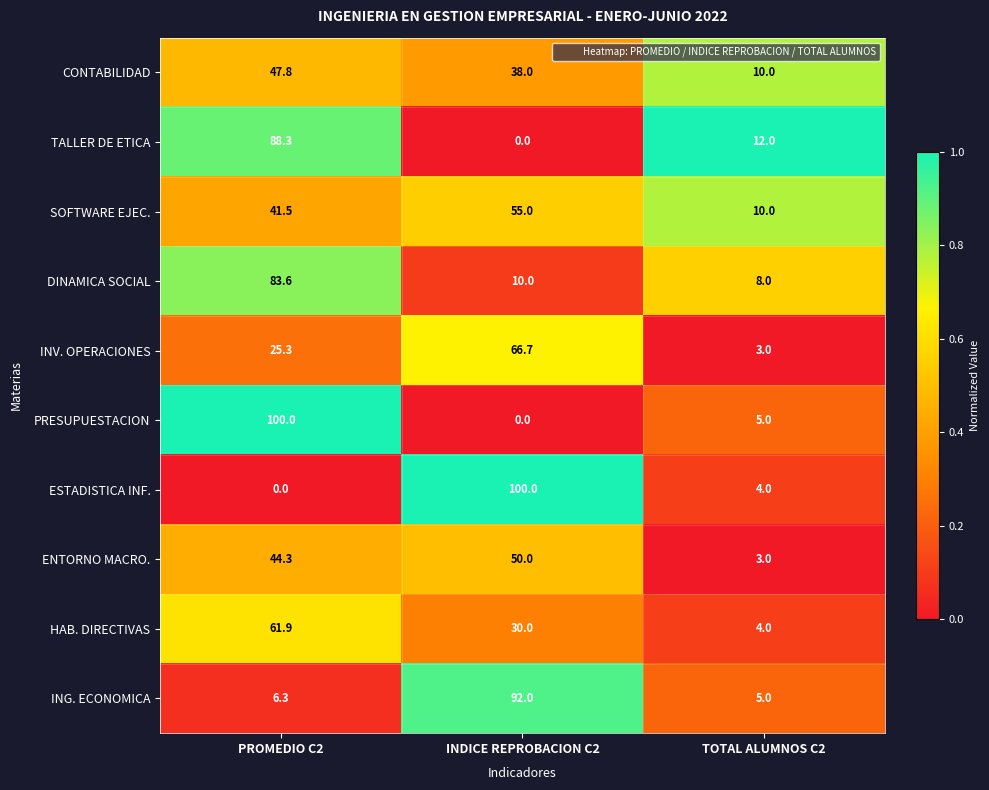

List the labels in order of ENTORNO MACRO. value, smallest first.

TOTAL ALUMNOS C2, PROMEDIO C2, INDICE REPROBACION C2